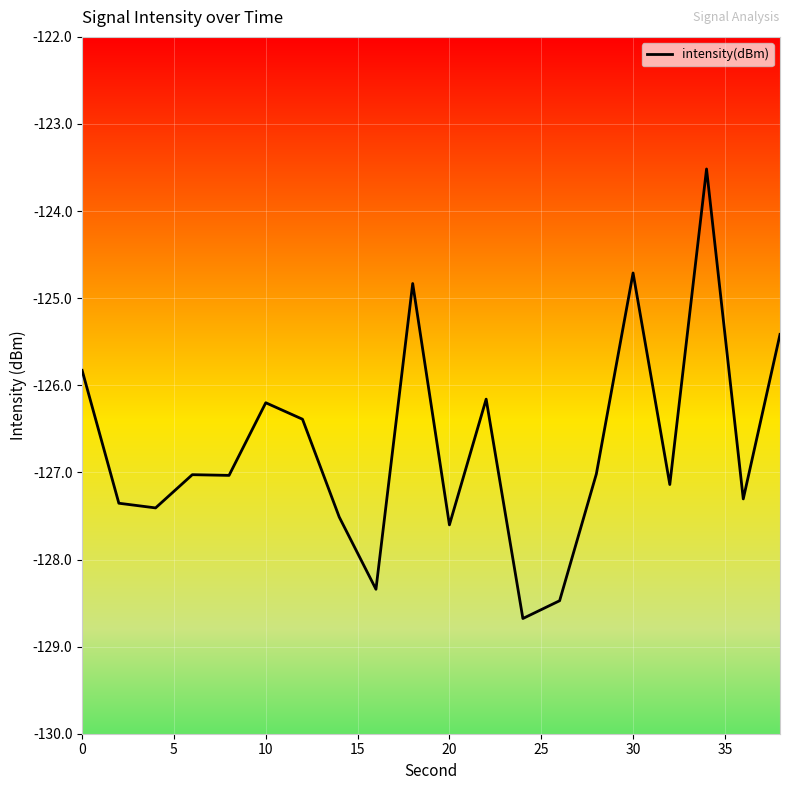

What is the smallest value displayed?

-128.7